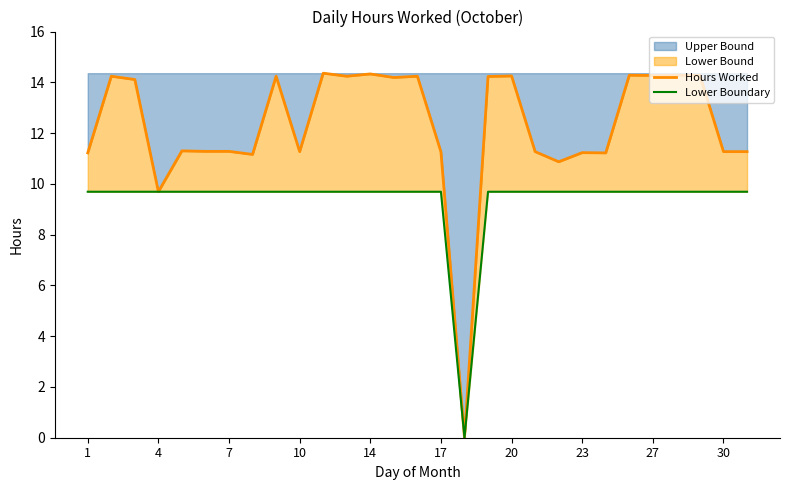

The value of Upper Bound at 7 is 11.3. True or false?

True